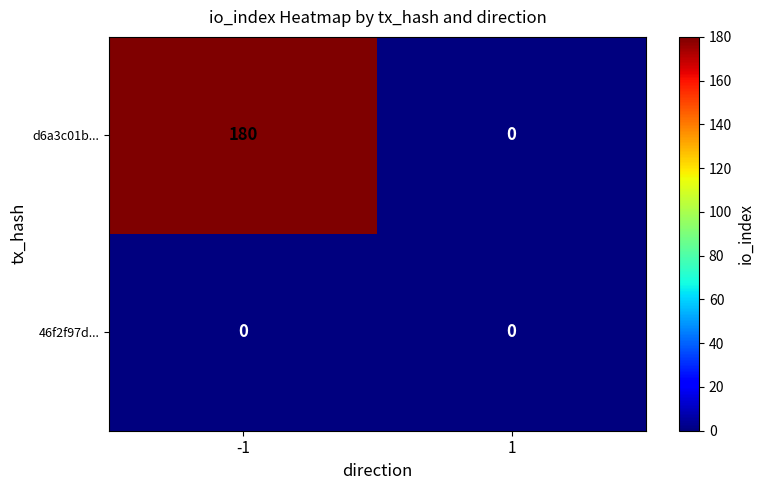

List the series in order of their peak value, highest first.

d6a3c01b..., 46f2f97d...